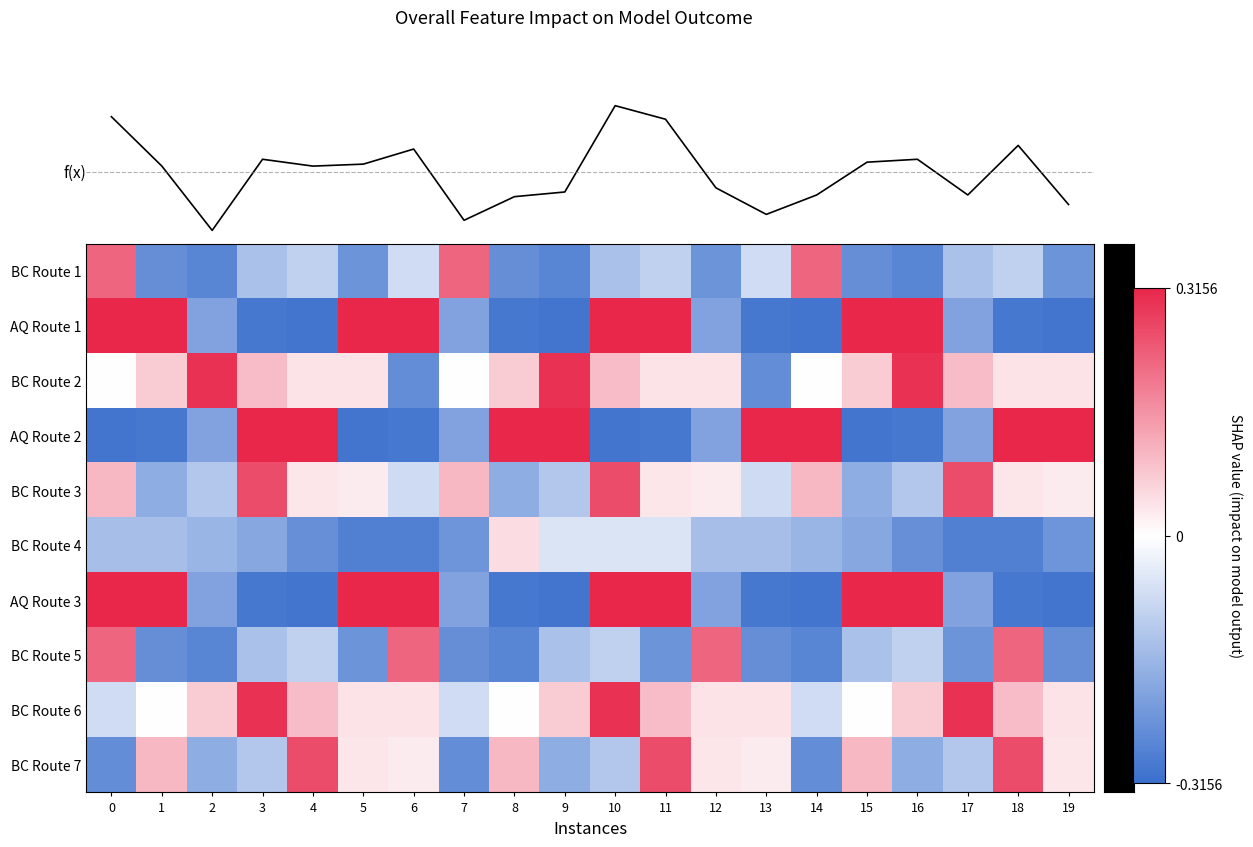

What is the spread (max minus min) of values at 3?

0.6